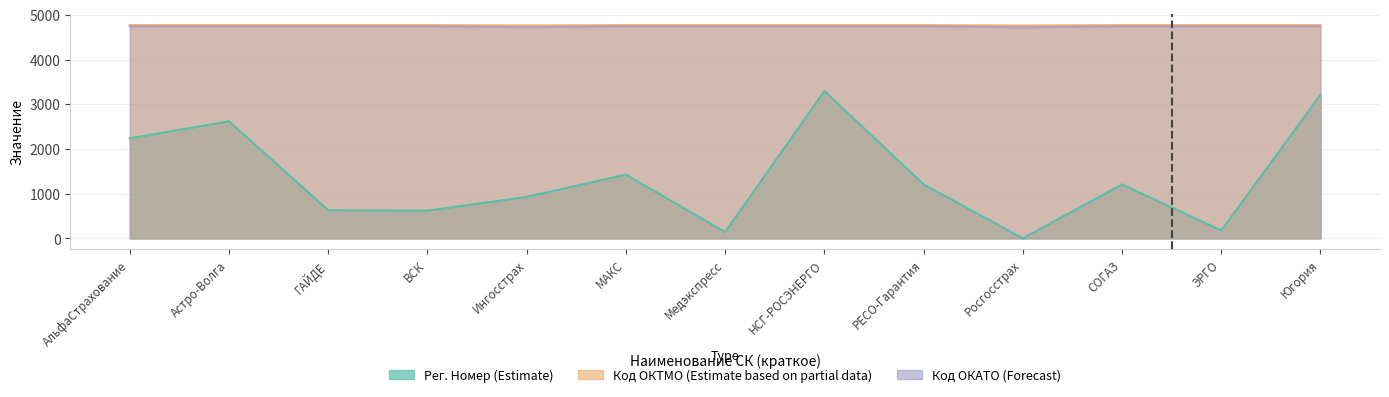

The Код ОКАТО (Forecast) series shows 4740.1 at АльфаСтрахование. True or false?

True